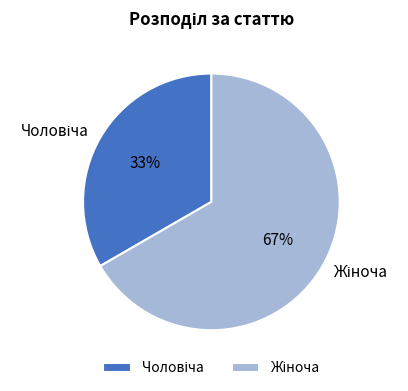

Is there a majority slice in this chart?

Yes